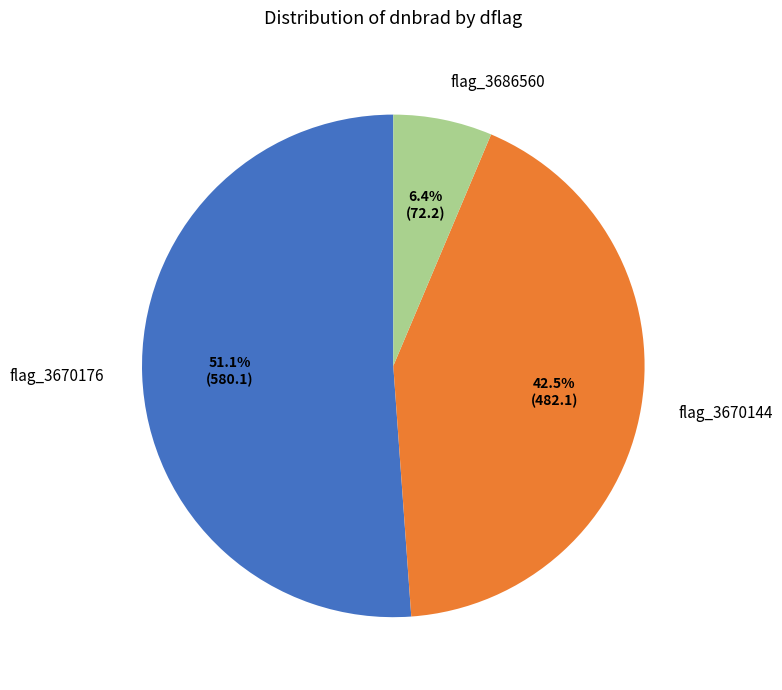

Between flag_3670144 and flag_3686560, which is larger?

flag_3670144